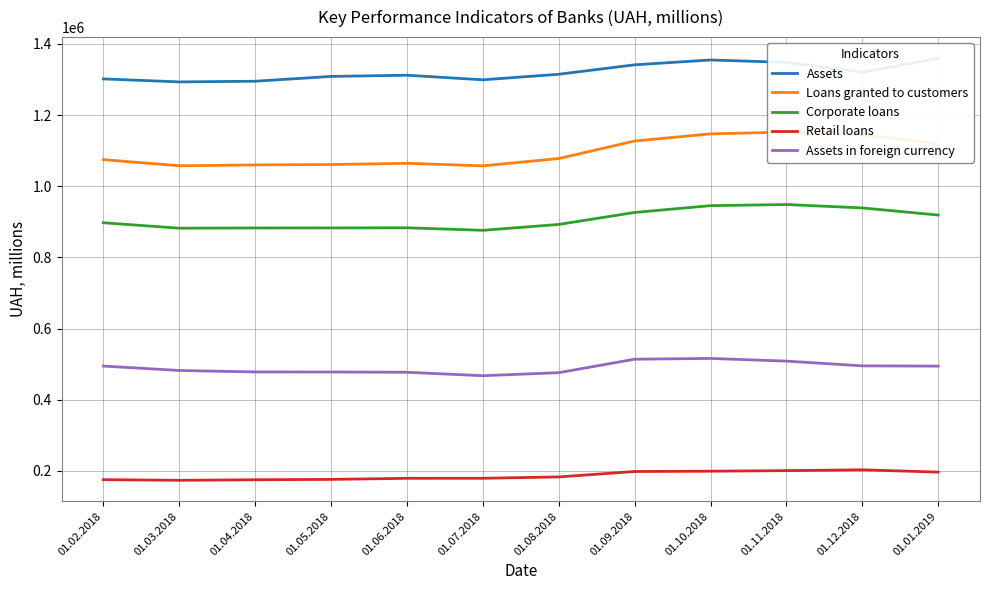

The value of Corporate loans at 01.04.2018 is 882813. True or false?

True